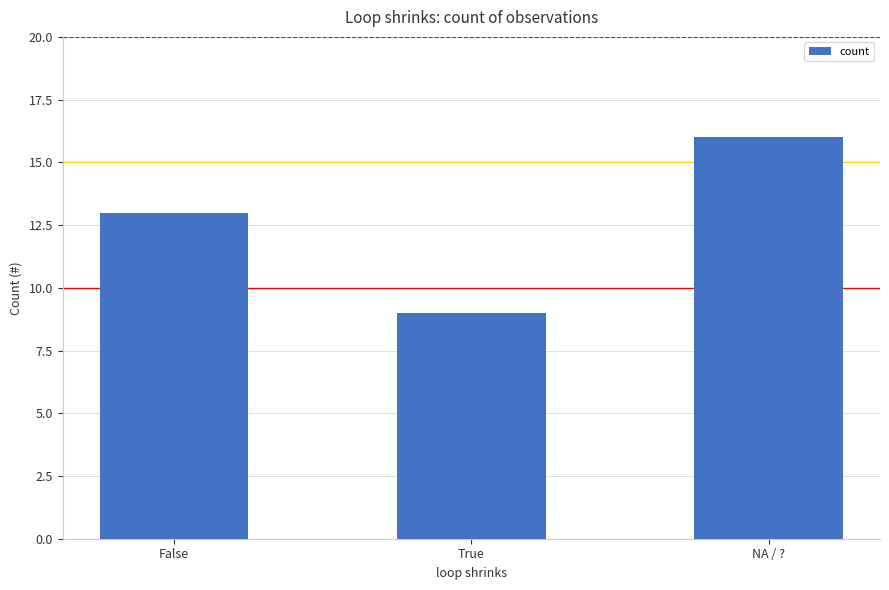

Count the values in the range 9 to 16.

3